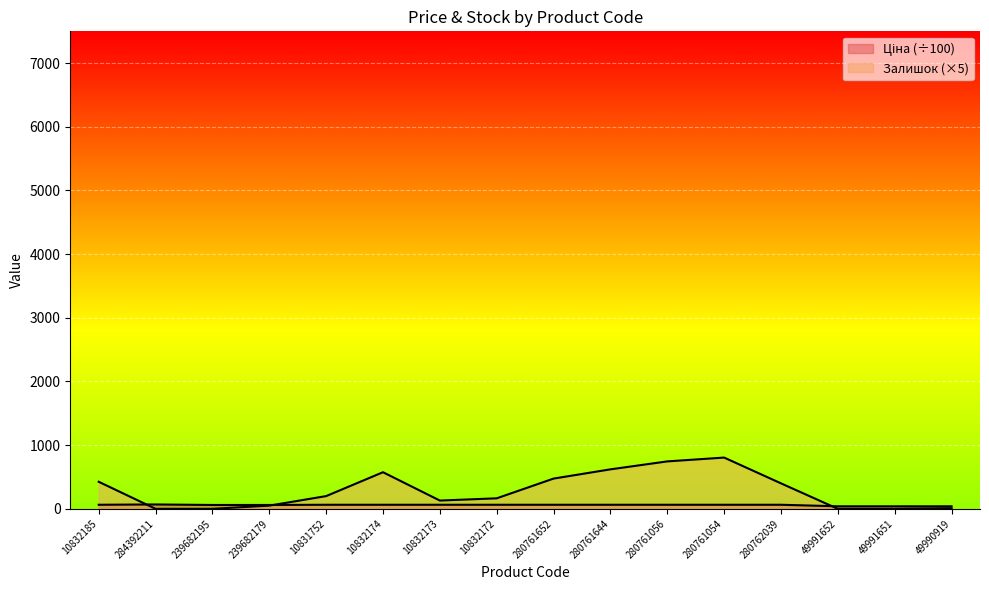

Reading left to right, extract all data points from this chart.

Ціна: 10832185=63.8	284392211=68.7	239682195=60.6	239682179=60.6	10831752=63.8	10832174=63.8	10832173=63.8	10832172=63.8	280761652=63.8	280761644=63.8	280761056=63.8	280761054=63.8	280762039=63.8	49991652=39.7	49991651=39.7	49990919=39.7
Залишок: 10832185=425.0	284392211=0.0	239682195=0.0	239682179=50.0	10831752=200.0	10832174=575.0	10832173=130.0	10832172=165.0	280761652=475.0	280761644=620.0	280761056=745.0	280761054=805.0	280762039=400.0	49991652=0.0	49991651=0.0	49990919=10.0